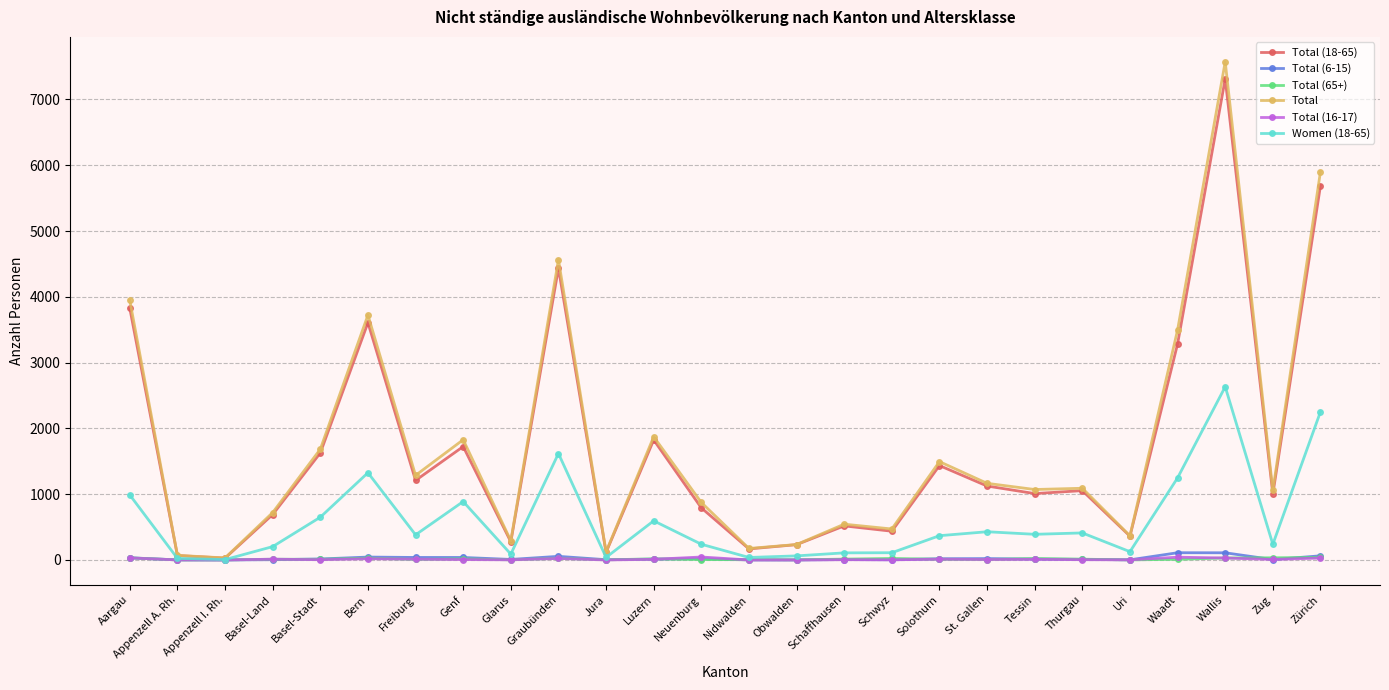

What is the maximum value shown in the chart?

7573